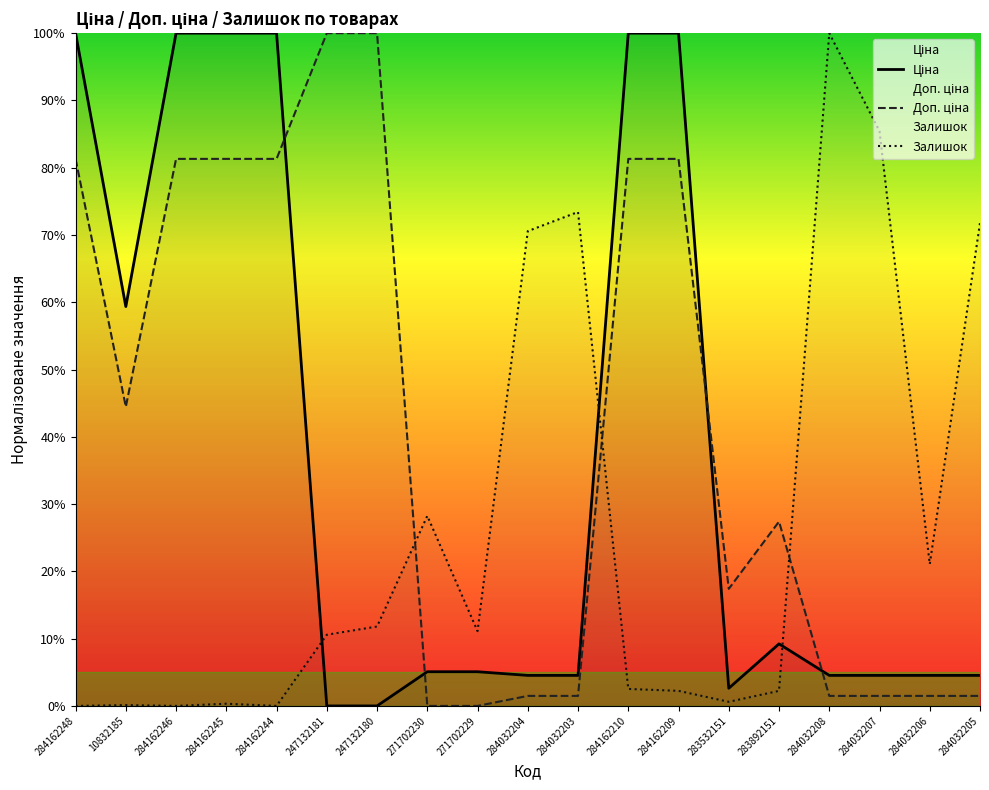

In Залишок, how many points are higher than both neighbors (excluding endpoints)?

5